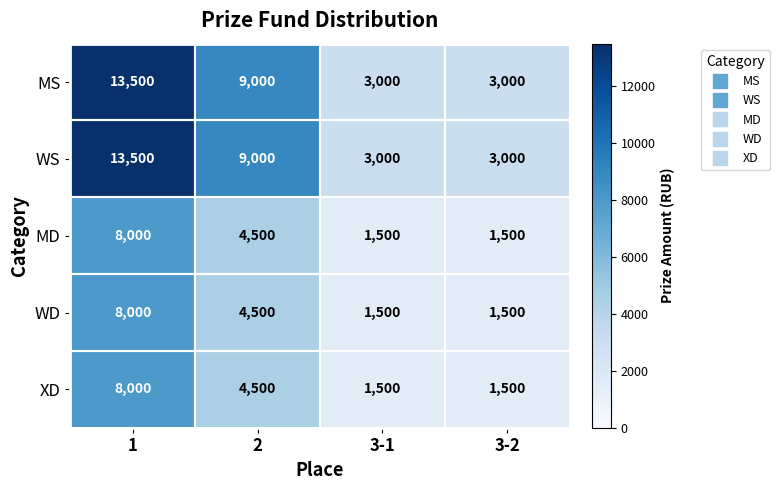

What is the difference between the maximum and second lowest values in the WS series?

10500